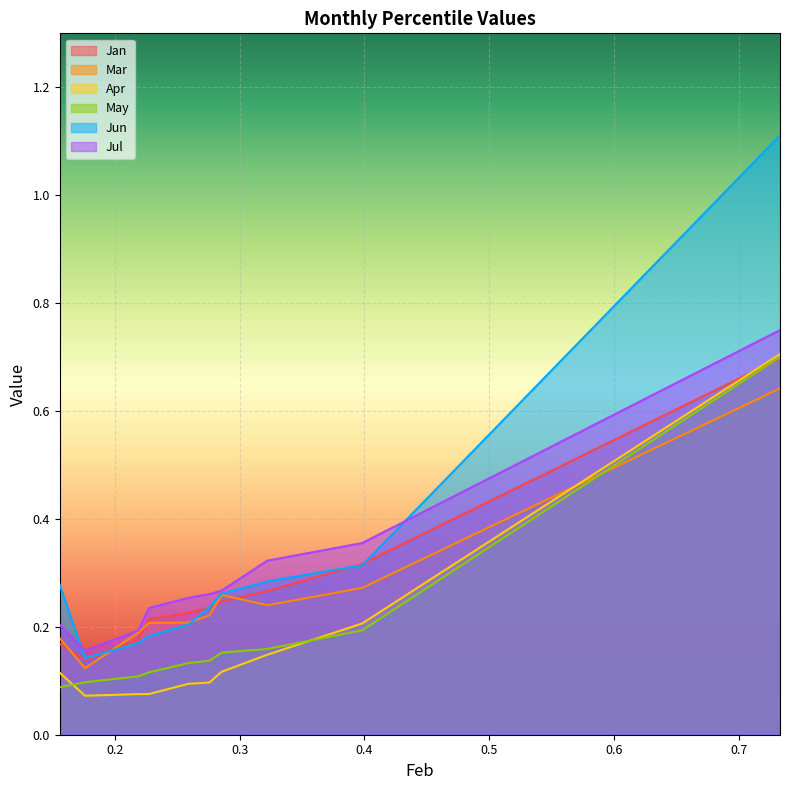

What is the sum of the Jul values at pct55 and pct45?

0.5